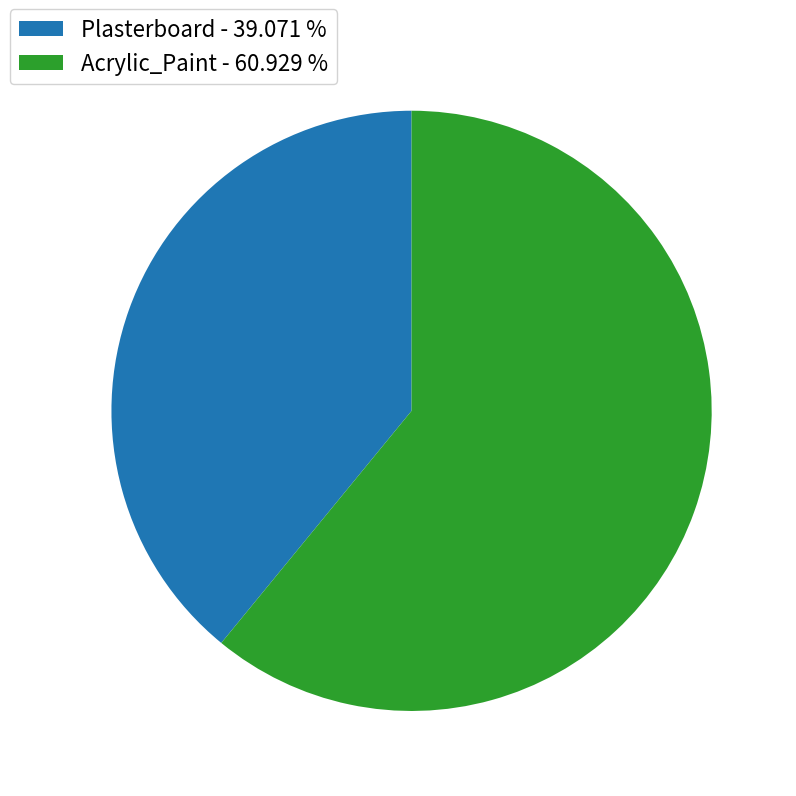

Rank the categories by value from highest to lowest.

Acrylic_Paint, Plasterboard